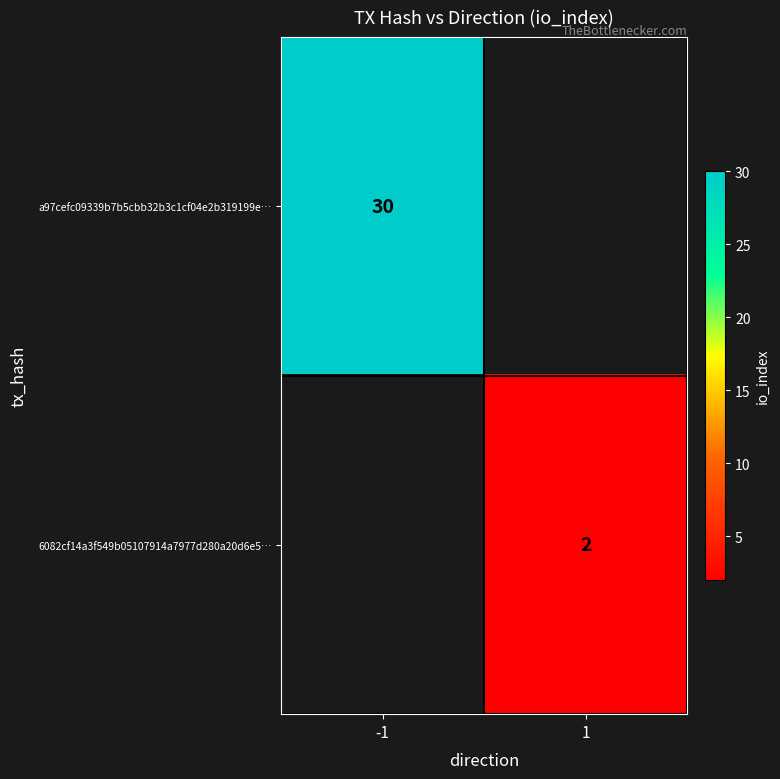

True or false: 6082cf14a3f549b05107914a7977d280a20d6e5… has a value of 2 at 1.

True